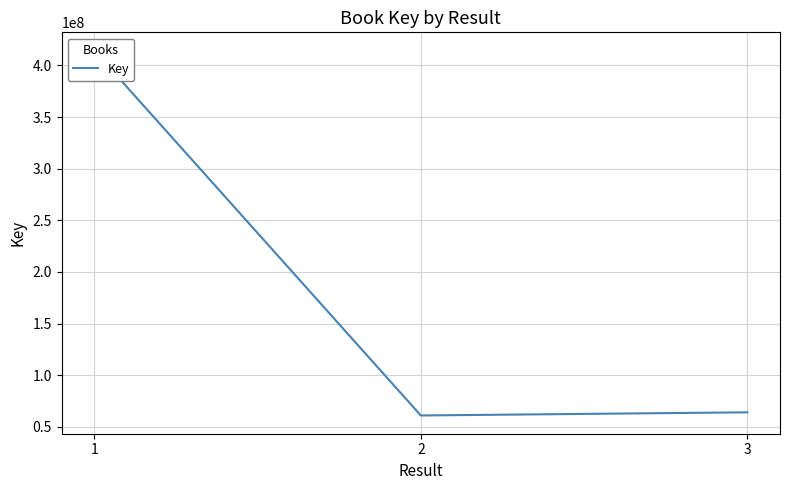

Rank the categories by value from highest to lowest.

1, 3, 2